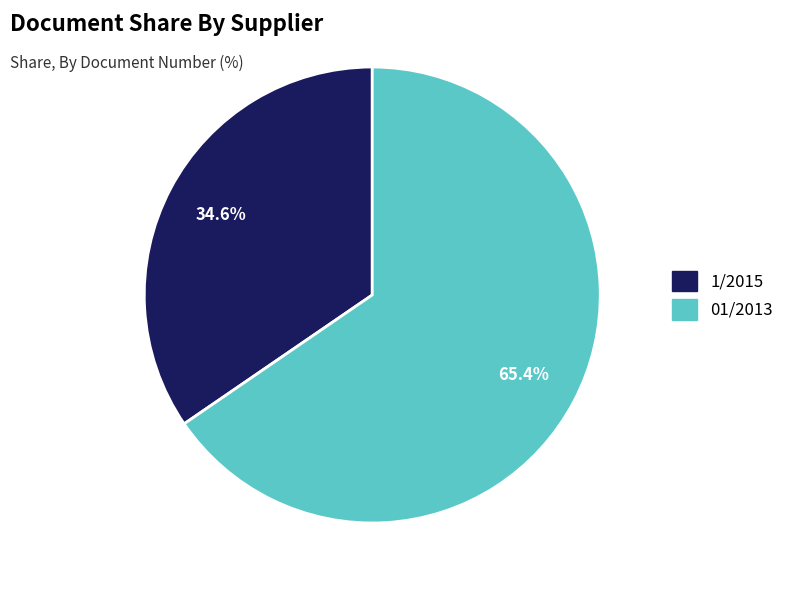

Count the number of slices in the pie.

2